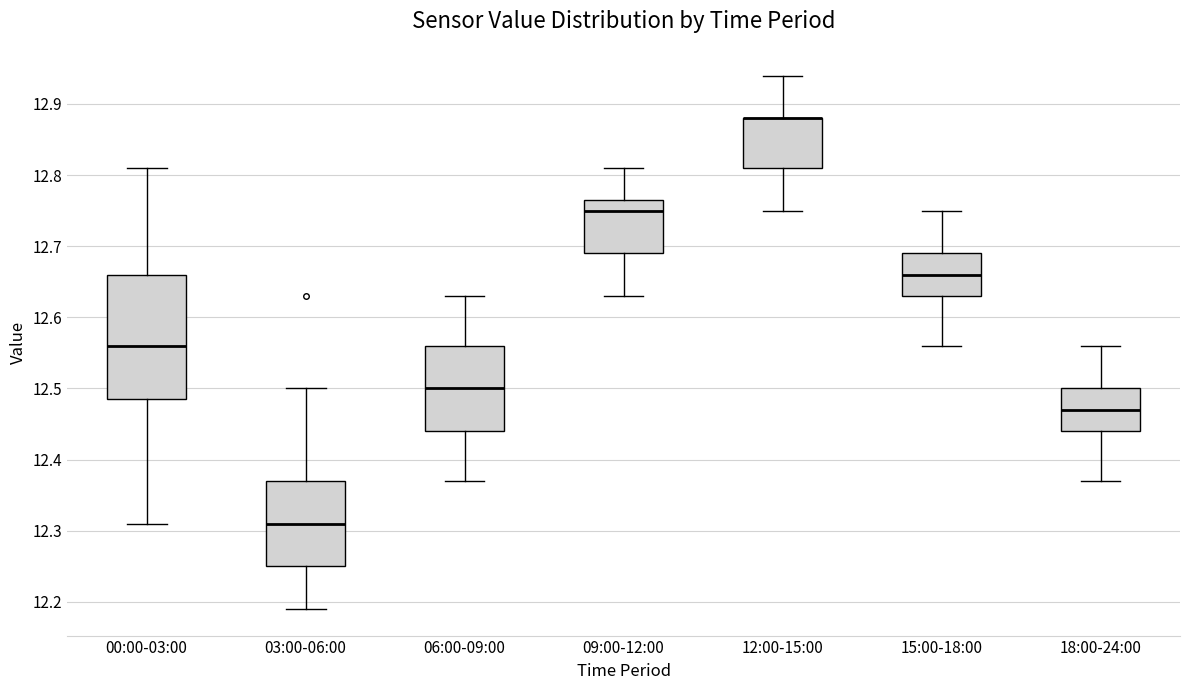

Where is the upper edge of the box for 09:00-12:00 on the y-axis? The values are not printed on the chart, so give them approximately, as read against the axis.

12.77